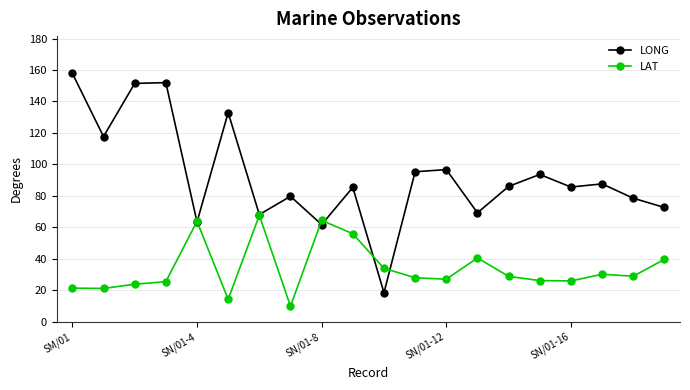

Which series ends up on top after the final intersection of LONG and LAT?

LONG